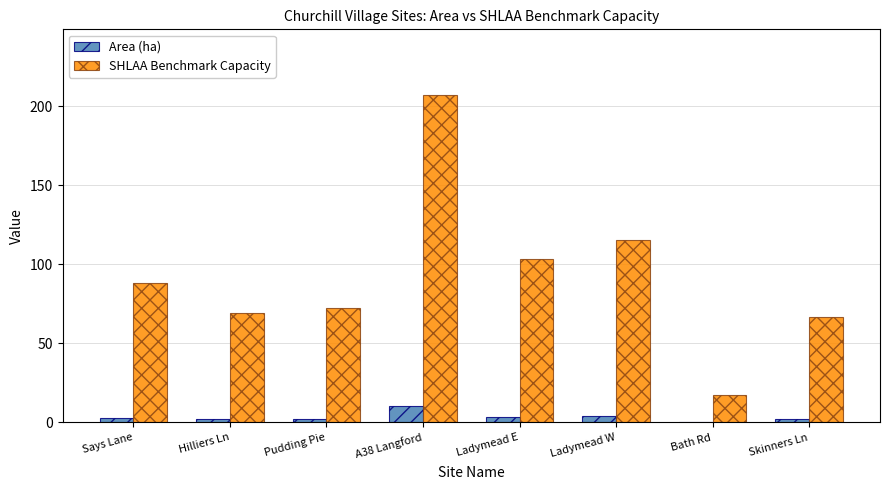

What is the highest value of the SHLAA Benchmark Capacity series?

207.2